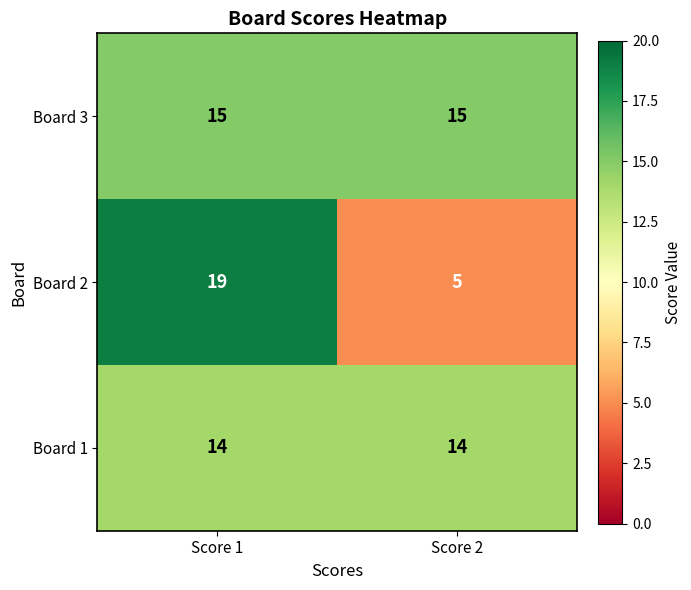

Count the number of data series in this chart.

3